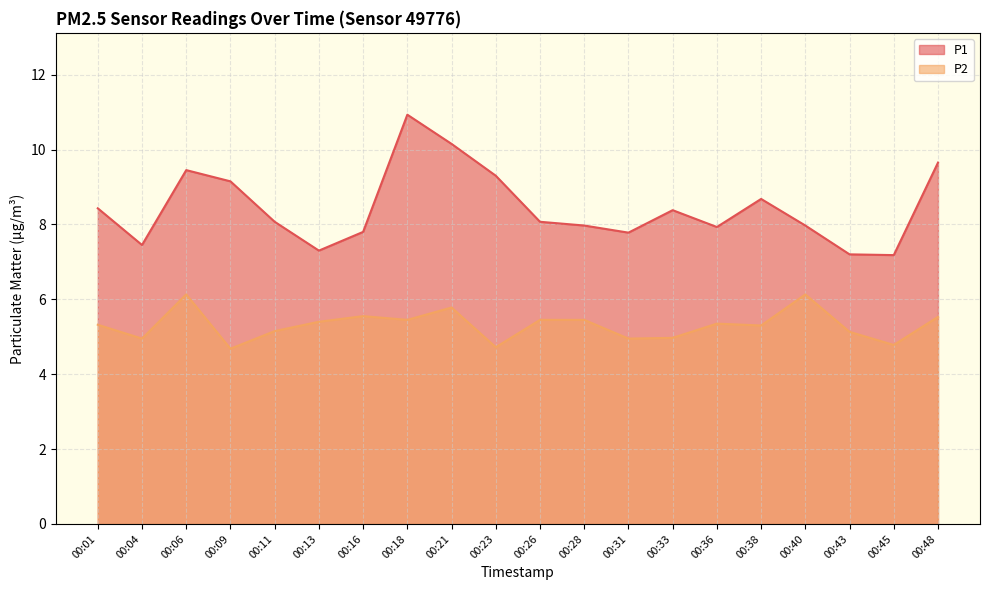

Does the chart display data point markers on the line(s)?

No